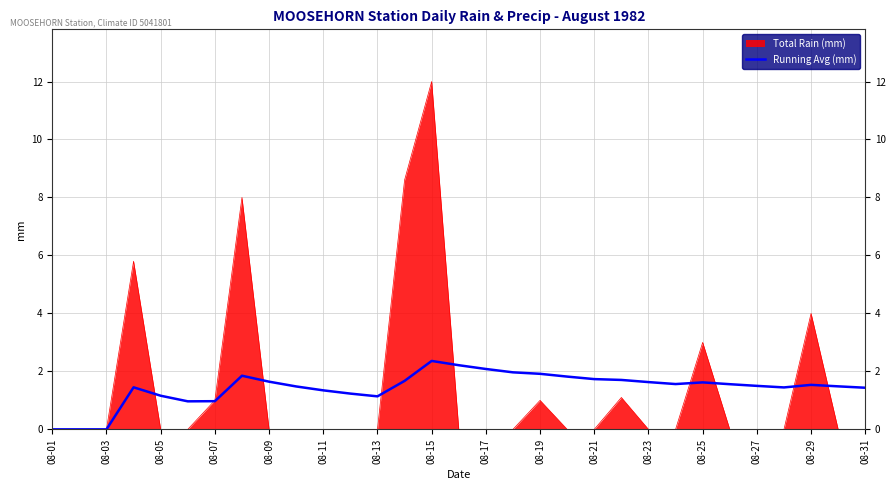

List the series in order of their peak value, highest first.

Total Rain (mm), Running Avg (mm)